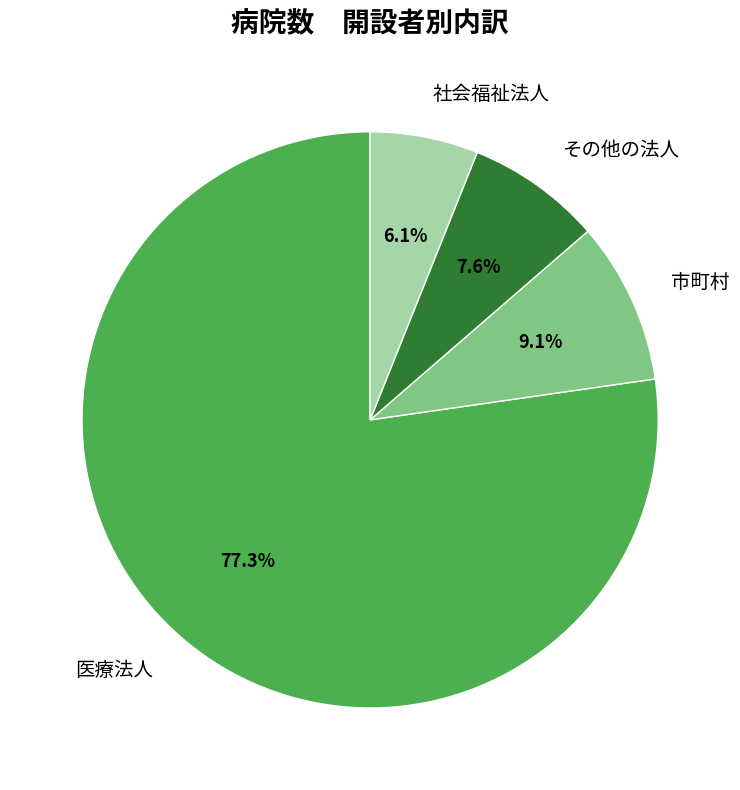

How many segments does this pie chart have?

4